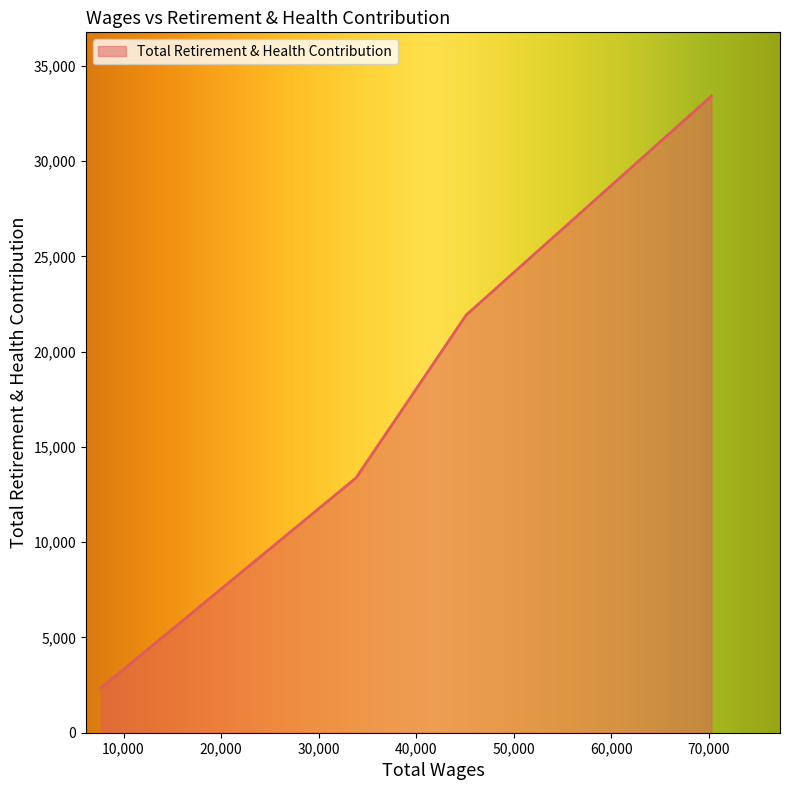

What is the average value?

17767